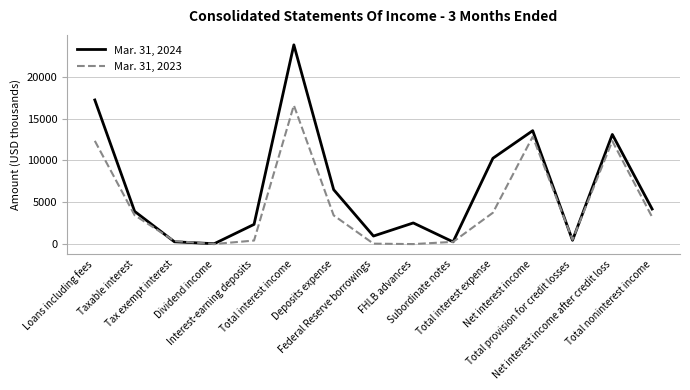

How many values in the Mar. 31, 2024 series are below 3913?

7